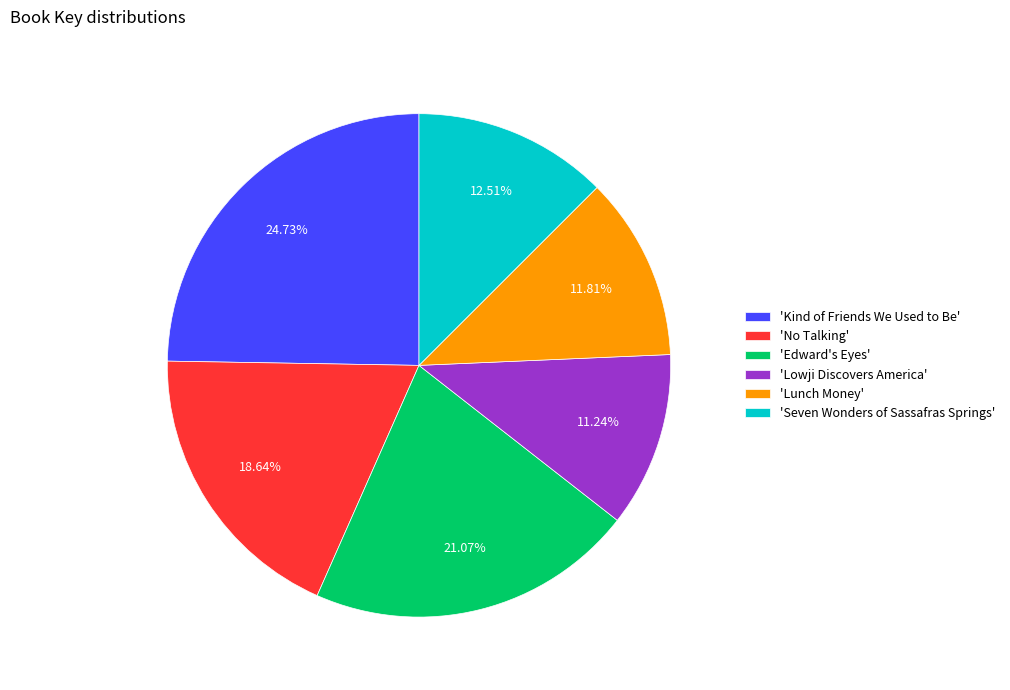

Rank the categories by value from lowest to highest.

'Lowji Discovers America', 'Lunch Money', 'Seven Wonders of Sassafras Springs', 'No Talking', 'Edward's Eyes', 'Kind of Friends We Used to Be'